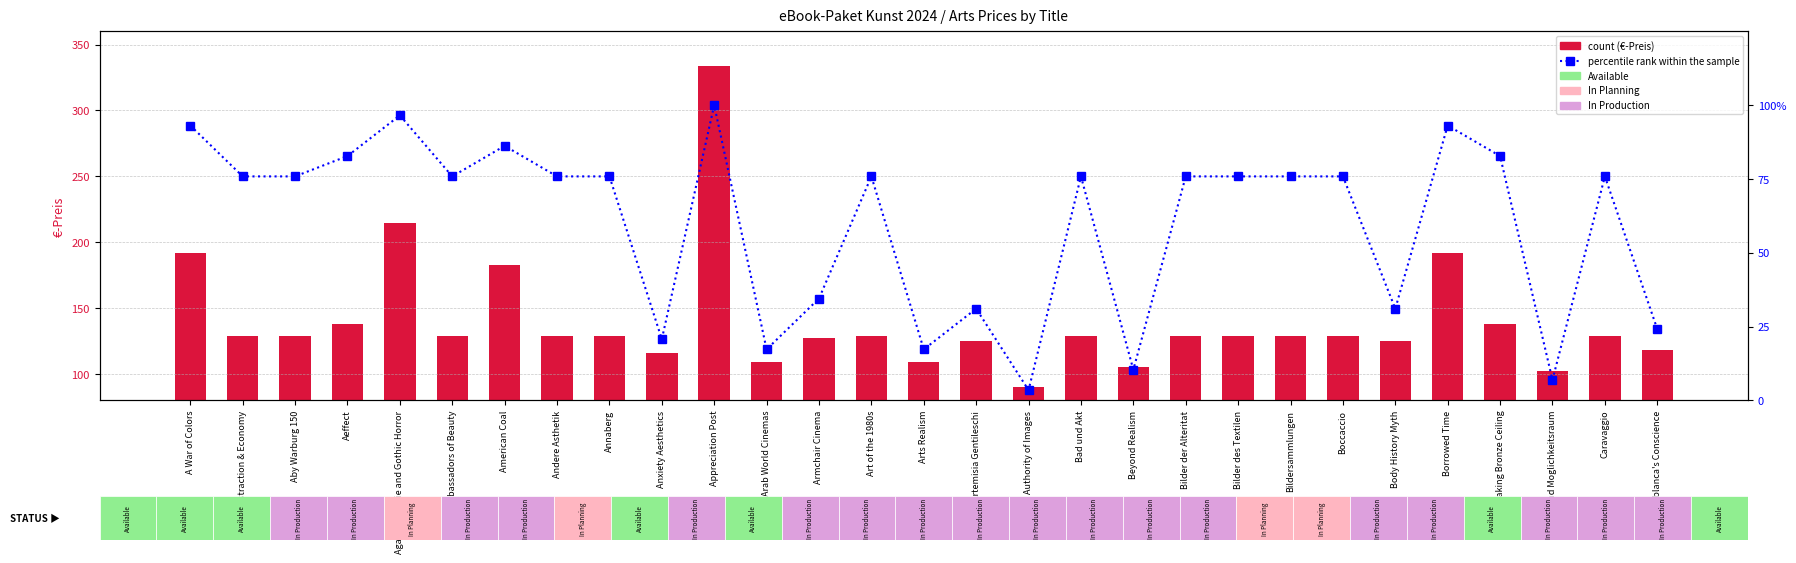

What is the difference between the second highest and minimum values in the count series?

124.5